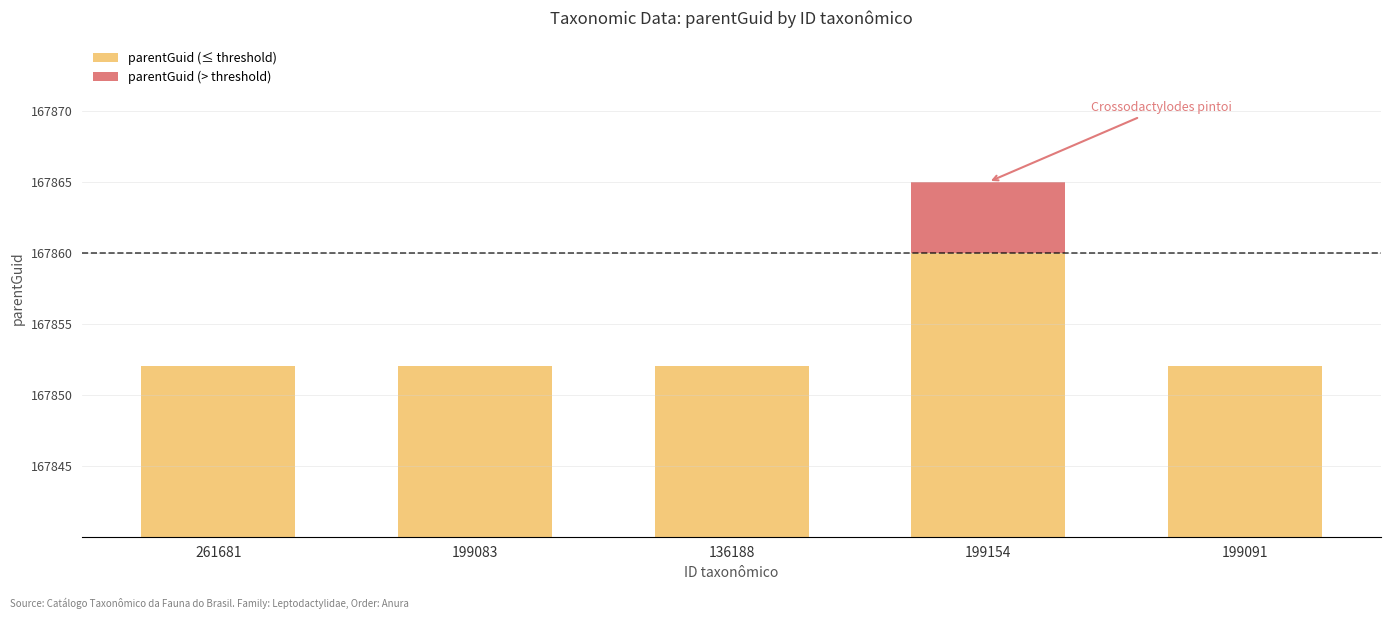

What is the average value of the parentGuid (> threshold) series?

1